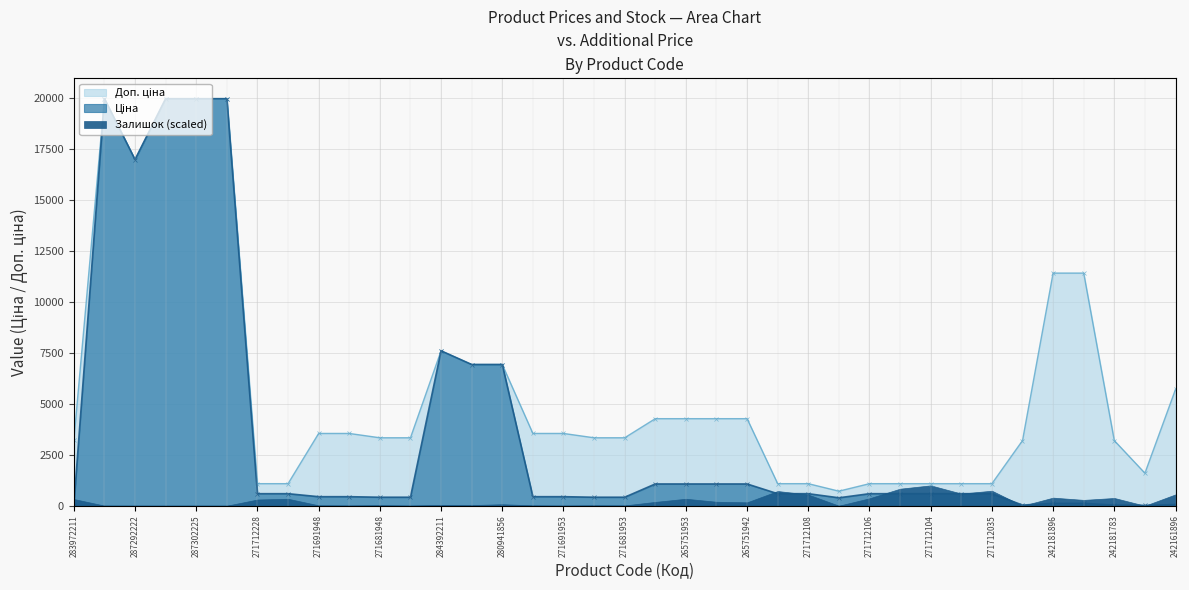

The Ціна series shows 55.5 at 283972211. True or false?

False